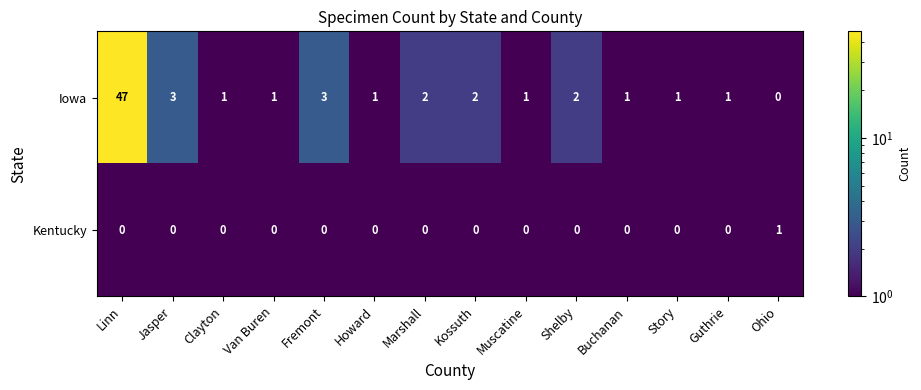

What is the maximum value shown in the chart?

47